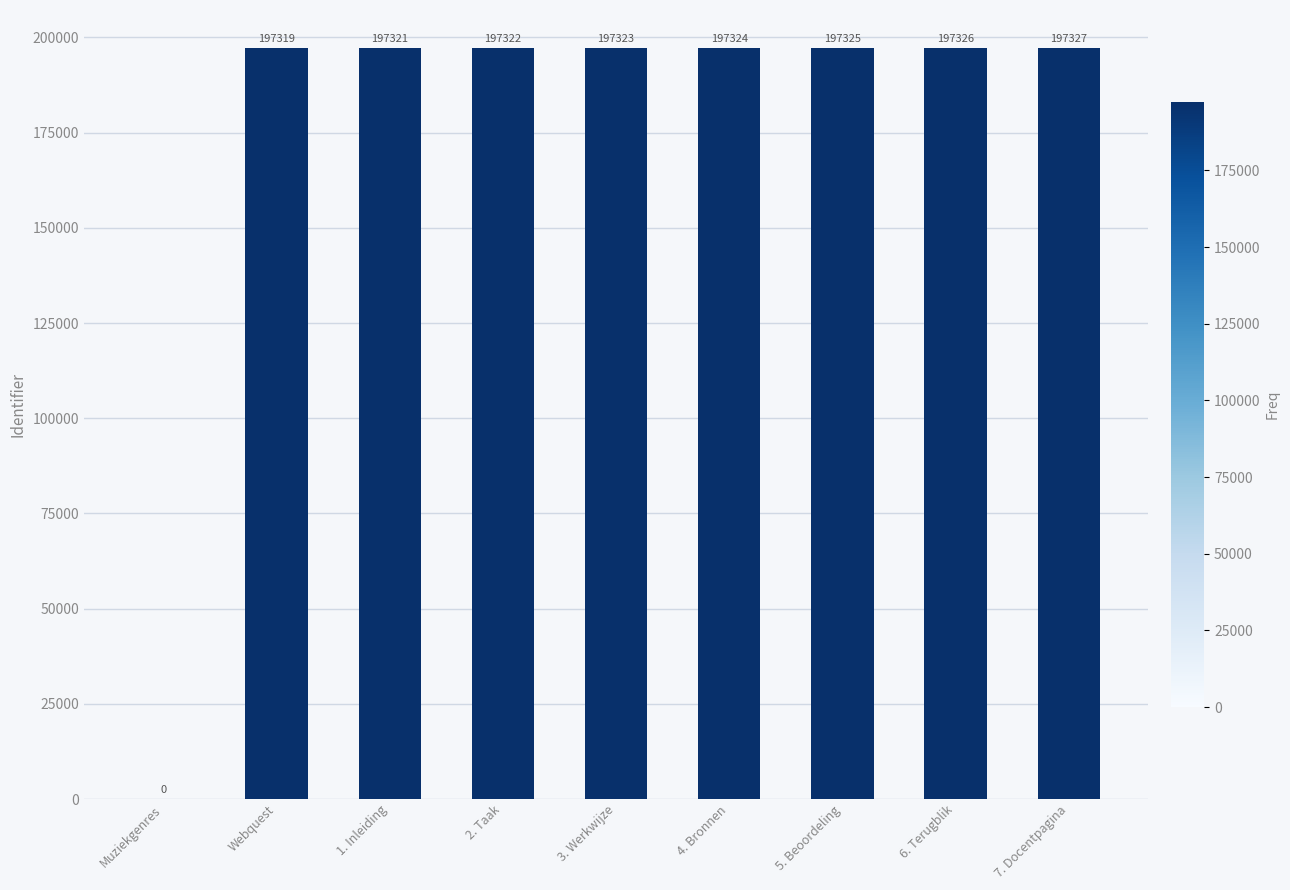

Where is the data nearest to the value 98663?

Webquest